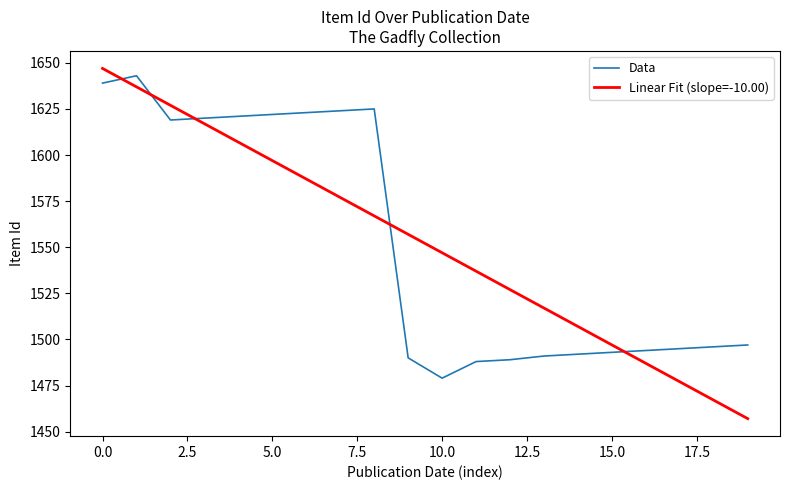

List the series in order of their peak value, lowest first.

Data, Linear Fit (slope=-10.00)